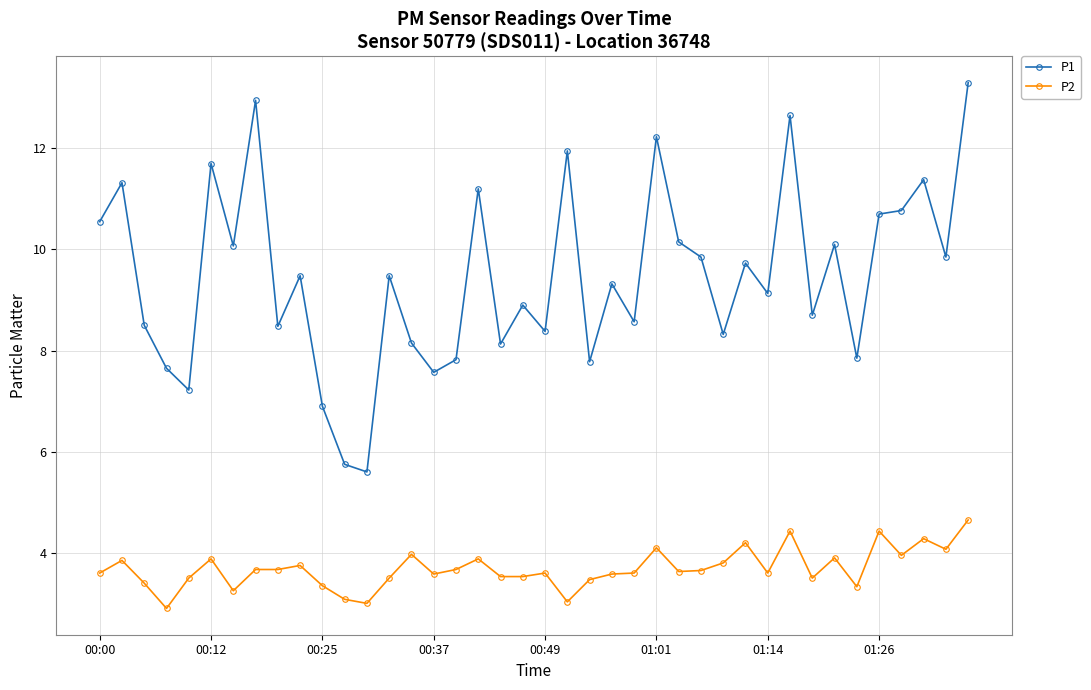

True or false: P2 and P1 cross at least once.

False